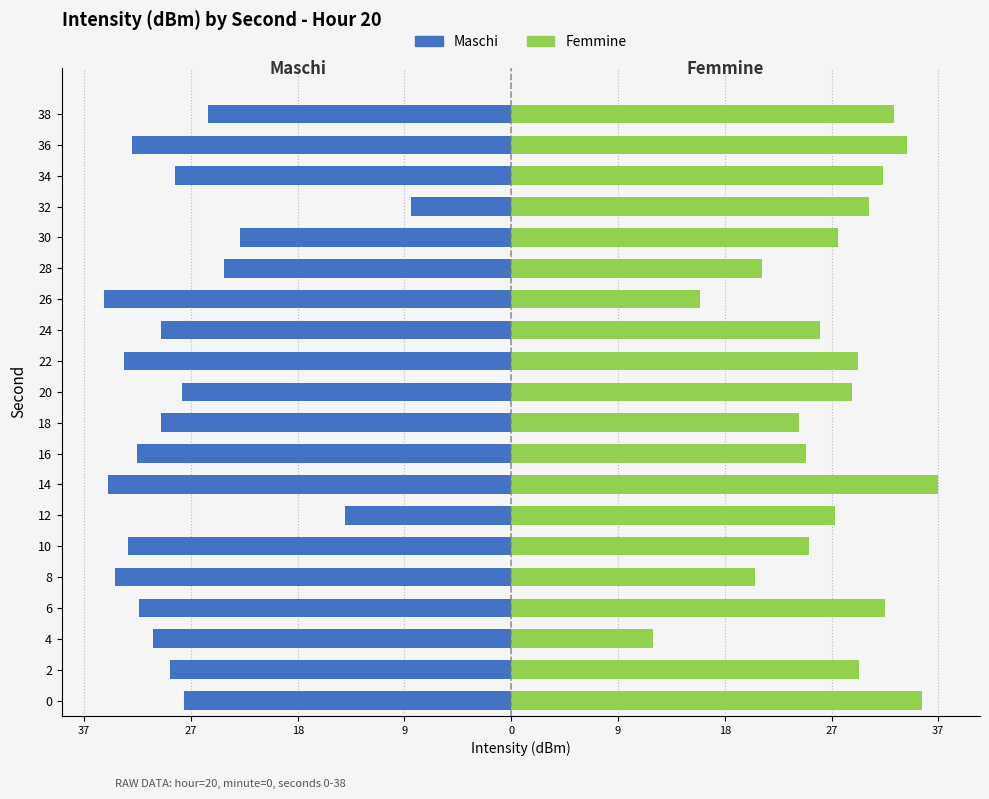

How many bars are there in each group?

2